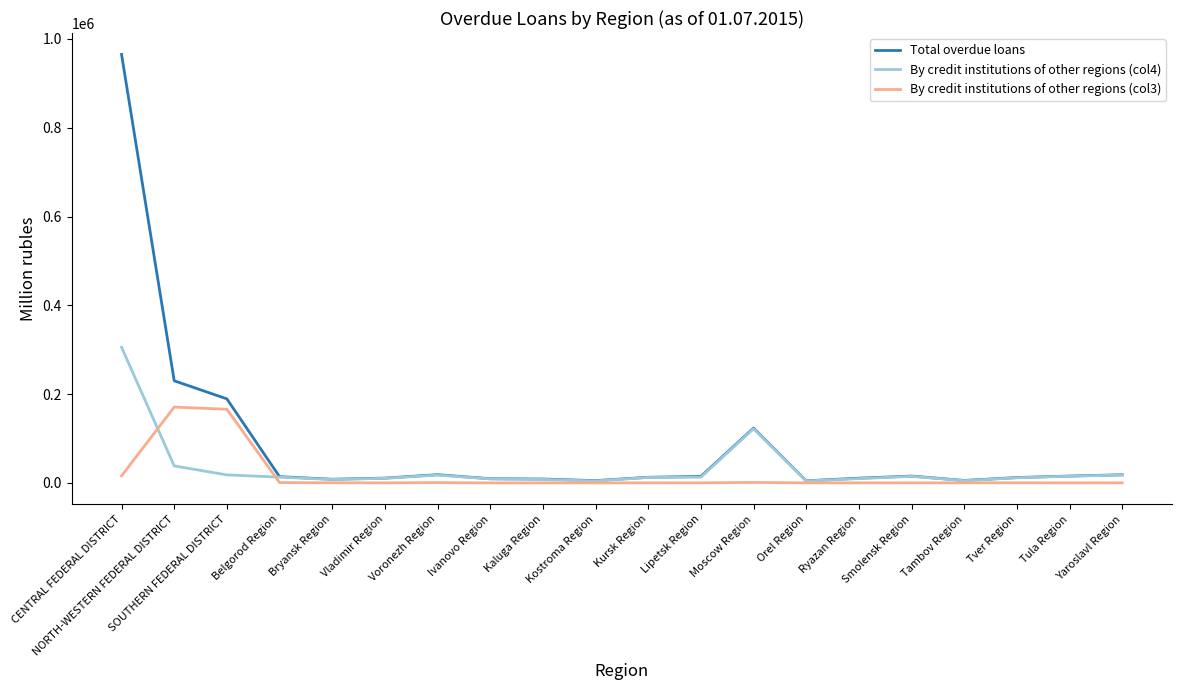

At which label is Total overdue loans closest to 484934?

NORTH-WESTERN FEDERAL DISTRICT